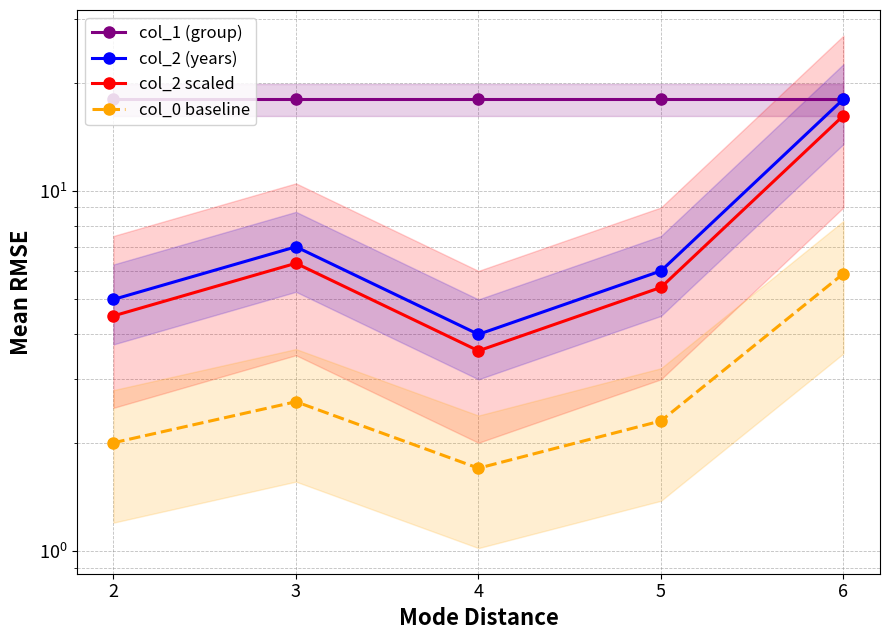

How many values in the col_0 baseline series exceed 2?

3